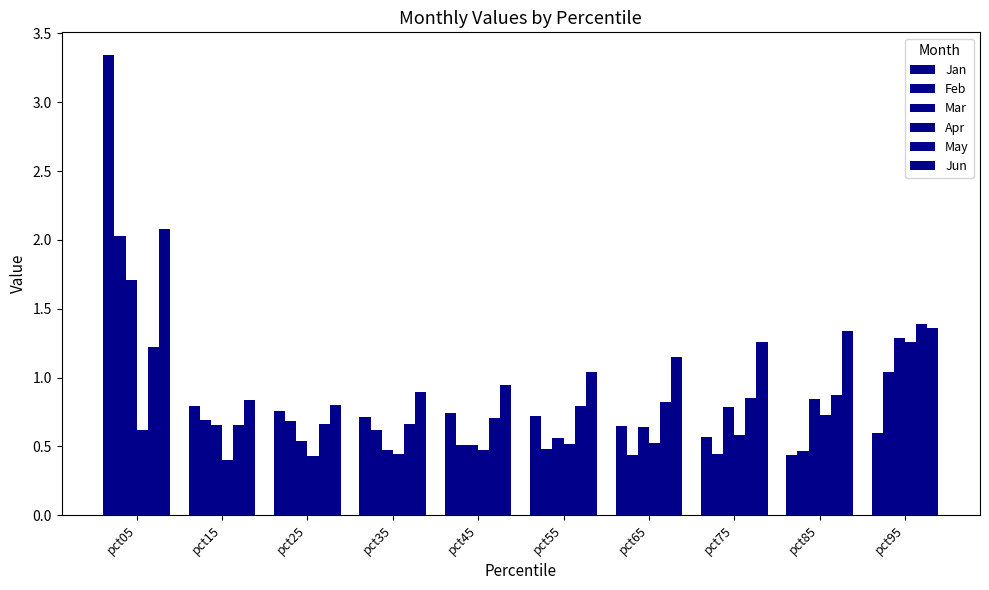

Reading right to left, list all the values displayed in this chart.

Jan: 0.6	0.4	0.6	0.6	0.7	0.7	0.7	0.8	0.8	3.3
Feb: 1.0	0.5	0.4	0.4	0.5	0.5	0.6	0.7	0.7	2.0
Mar: 1.3	0.8	0.8	0.6	0.6	0.5	0.5	0.5	0.7	1.7
Apr: 1.3	0.7	0.6	0.5	0.5	0.5	0.4	0.4	0.4	0.6
May: 1.4	0.9	0.8	0.8	0.8	0.7	0.7	0.7	0.7	1.2
Jun: 1.4	1.3	1.3	1.1	1.0	0.9	0.9	0.8	0.8	2.1